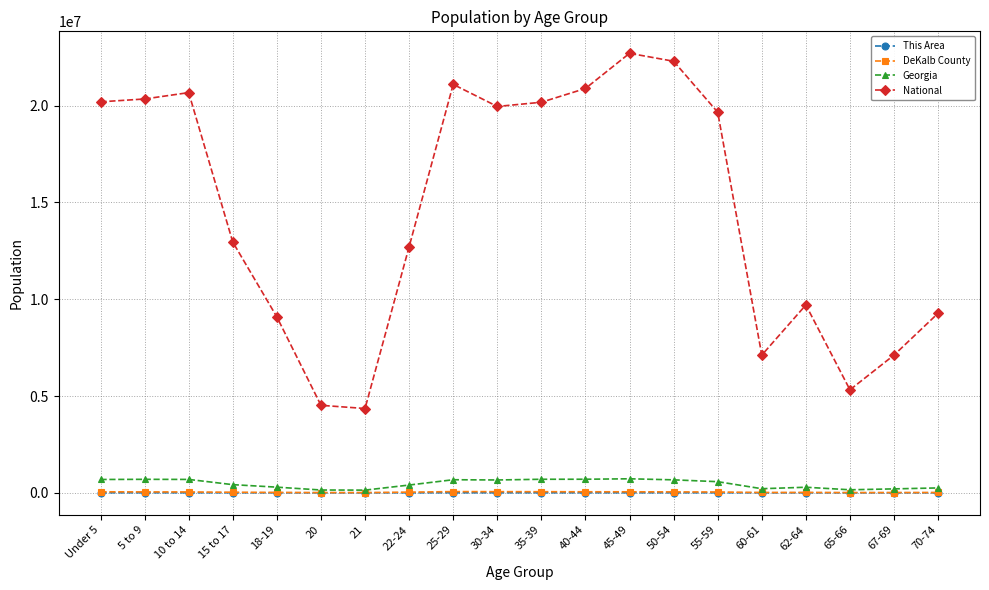

Is it true that Georgia equals 143471 at 20?

True